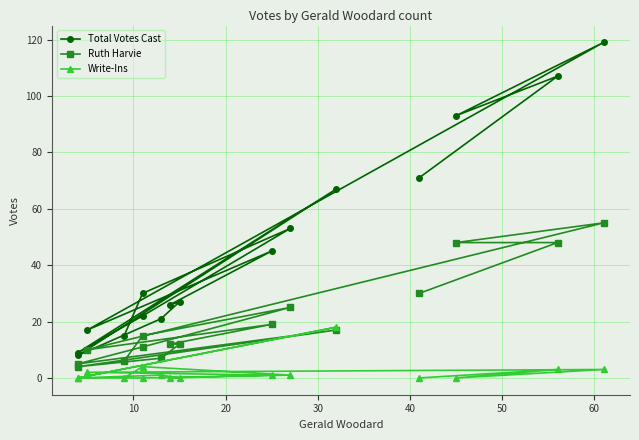

What is the sum of all Write-Ins values?

33